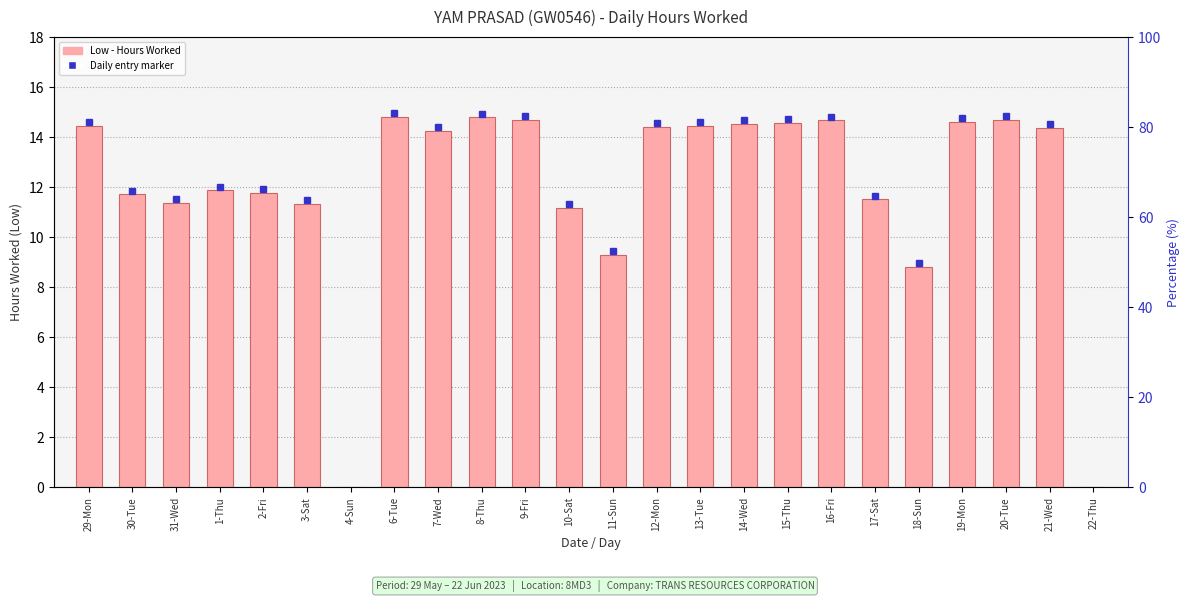

What is the greatest value displayed?

14.8